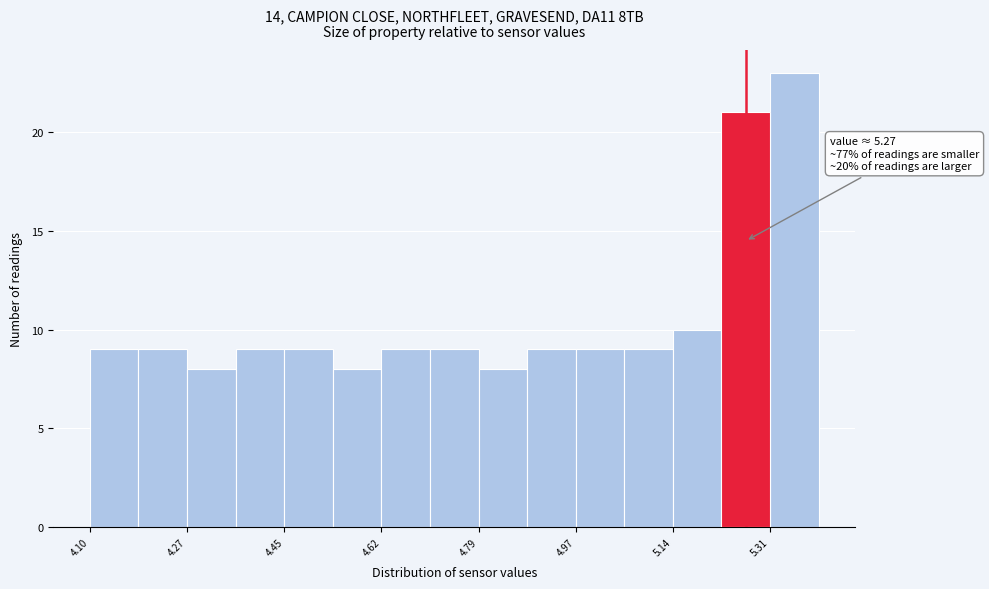

Which range on the x-axis has the tallest bar?

5.32 to 5.40